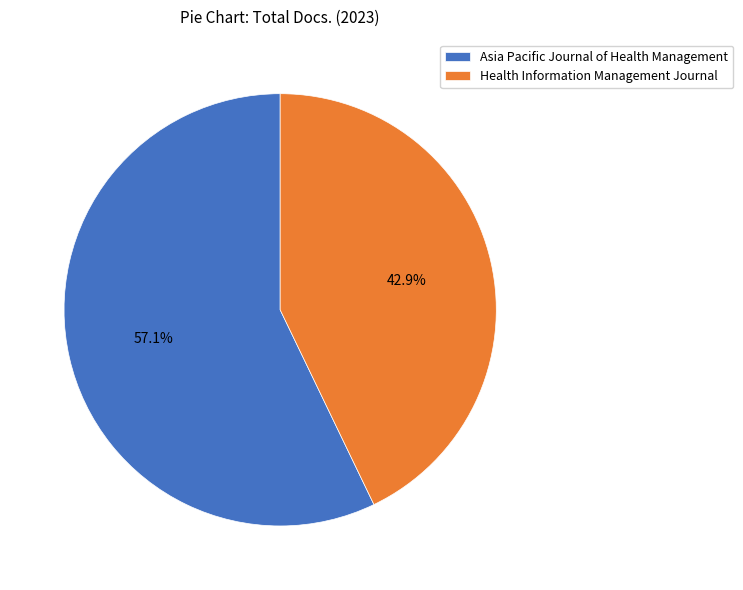

What is the smallest slice in the pie chart?

Health Information Management Journal